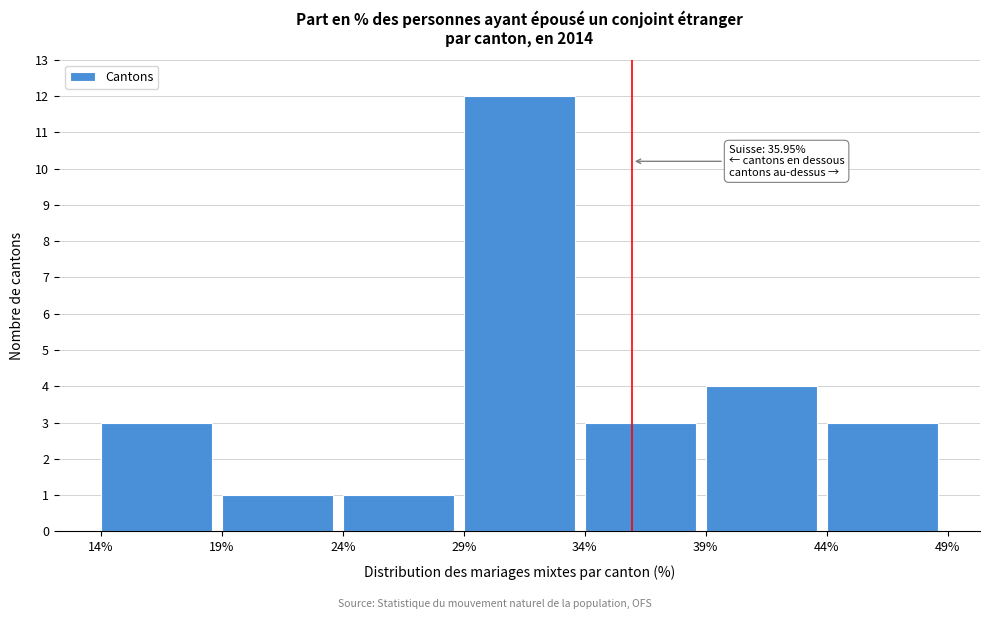

Over which range of the x-axis is the bar tallest?

29% to 34%